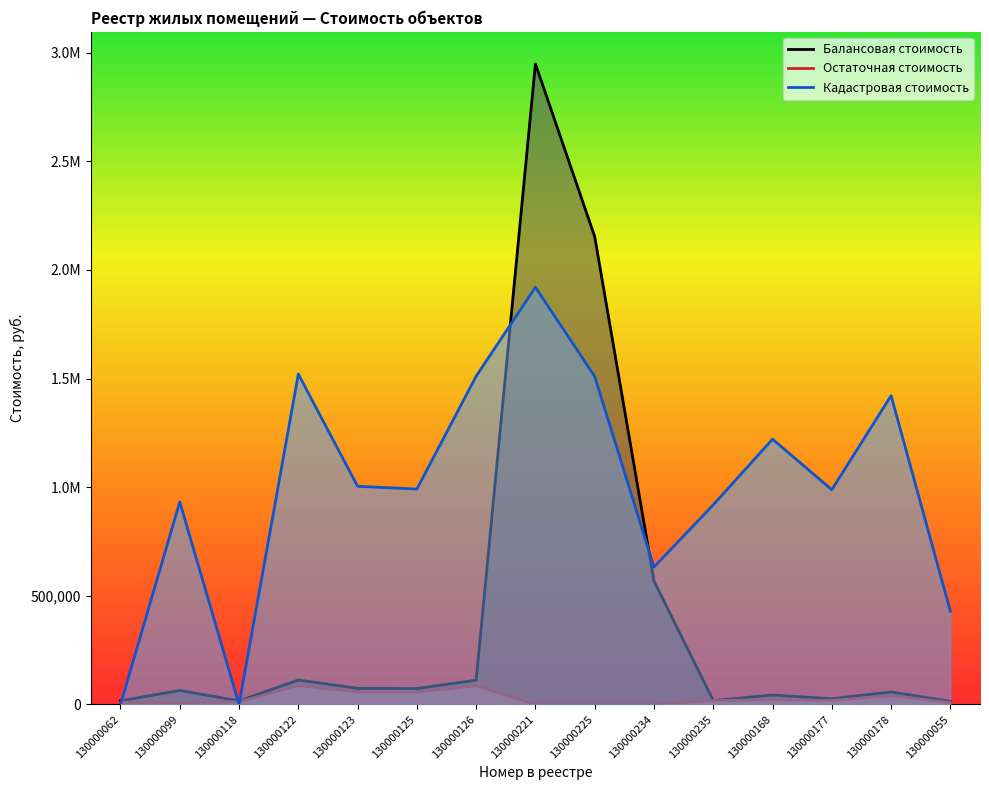

Is it true that Кадастровая стоимость equals 1004082.9 at 130000123?

True